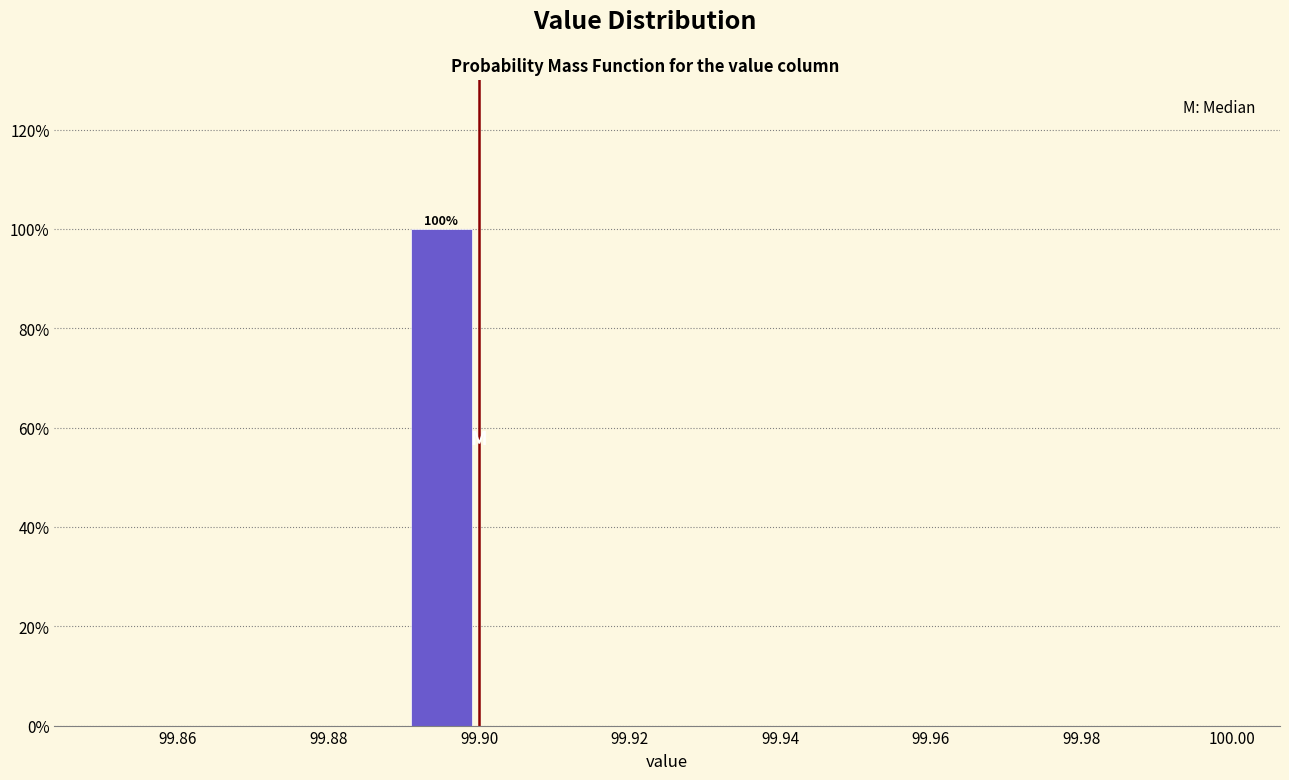

Over which range of the x-axis is the bar tallest?

99.89 to 99.90